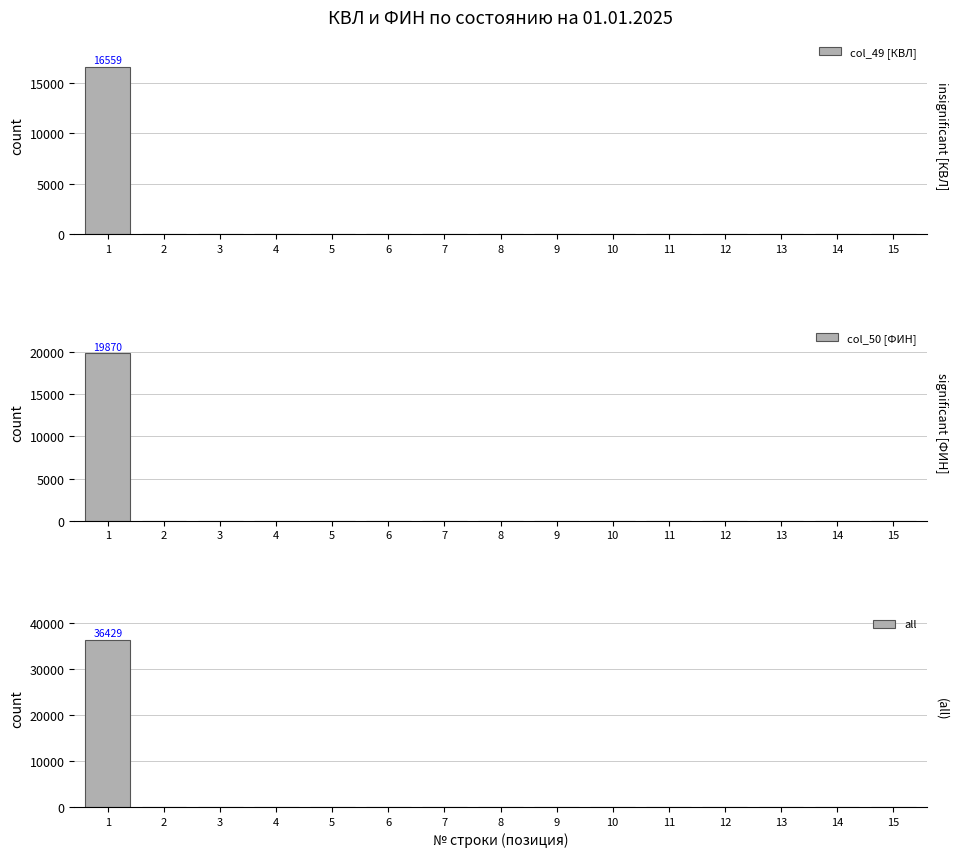

At which category is the sum across all series the highest?

1